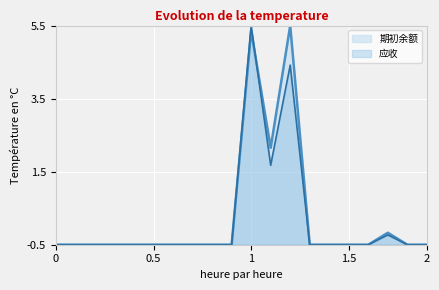

Is it true that 应收 equals -0.8 at 1.5?

False